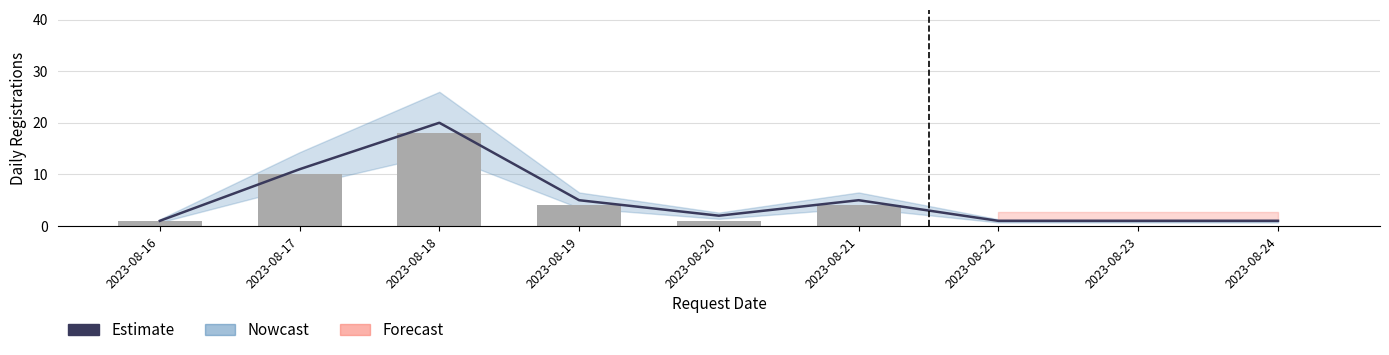

Which category has the highest value across all series?

2023-08-18